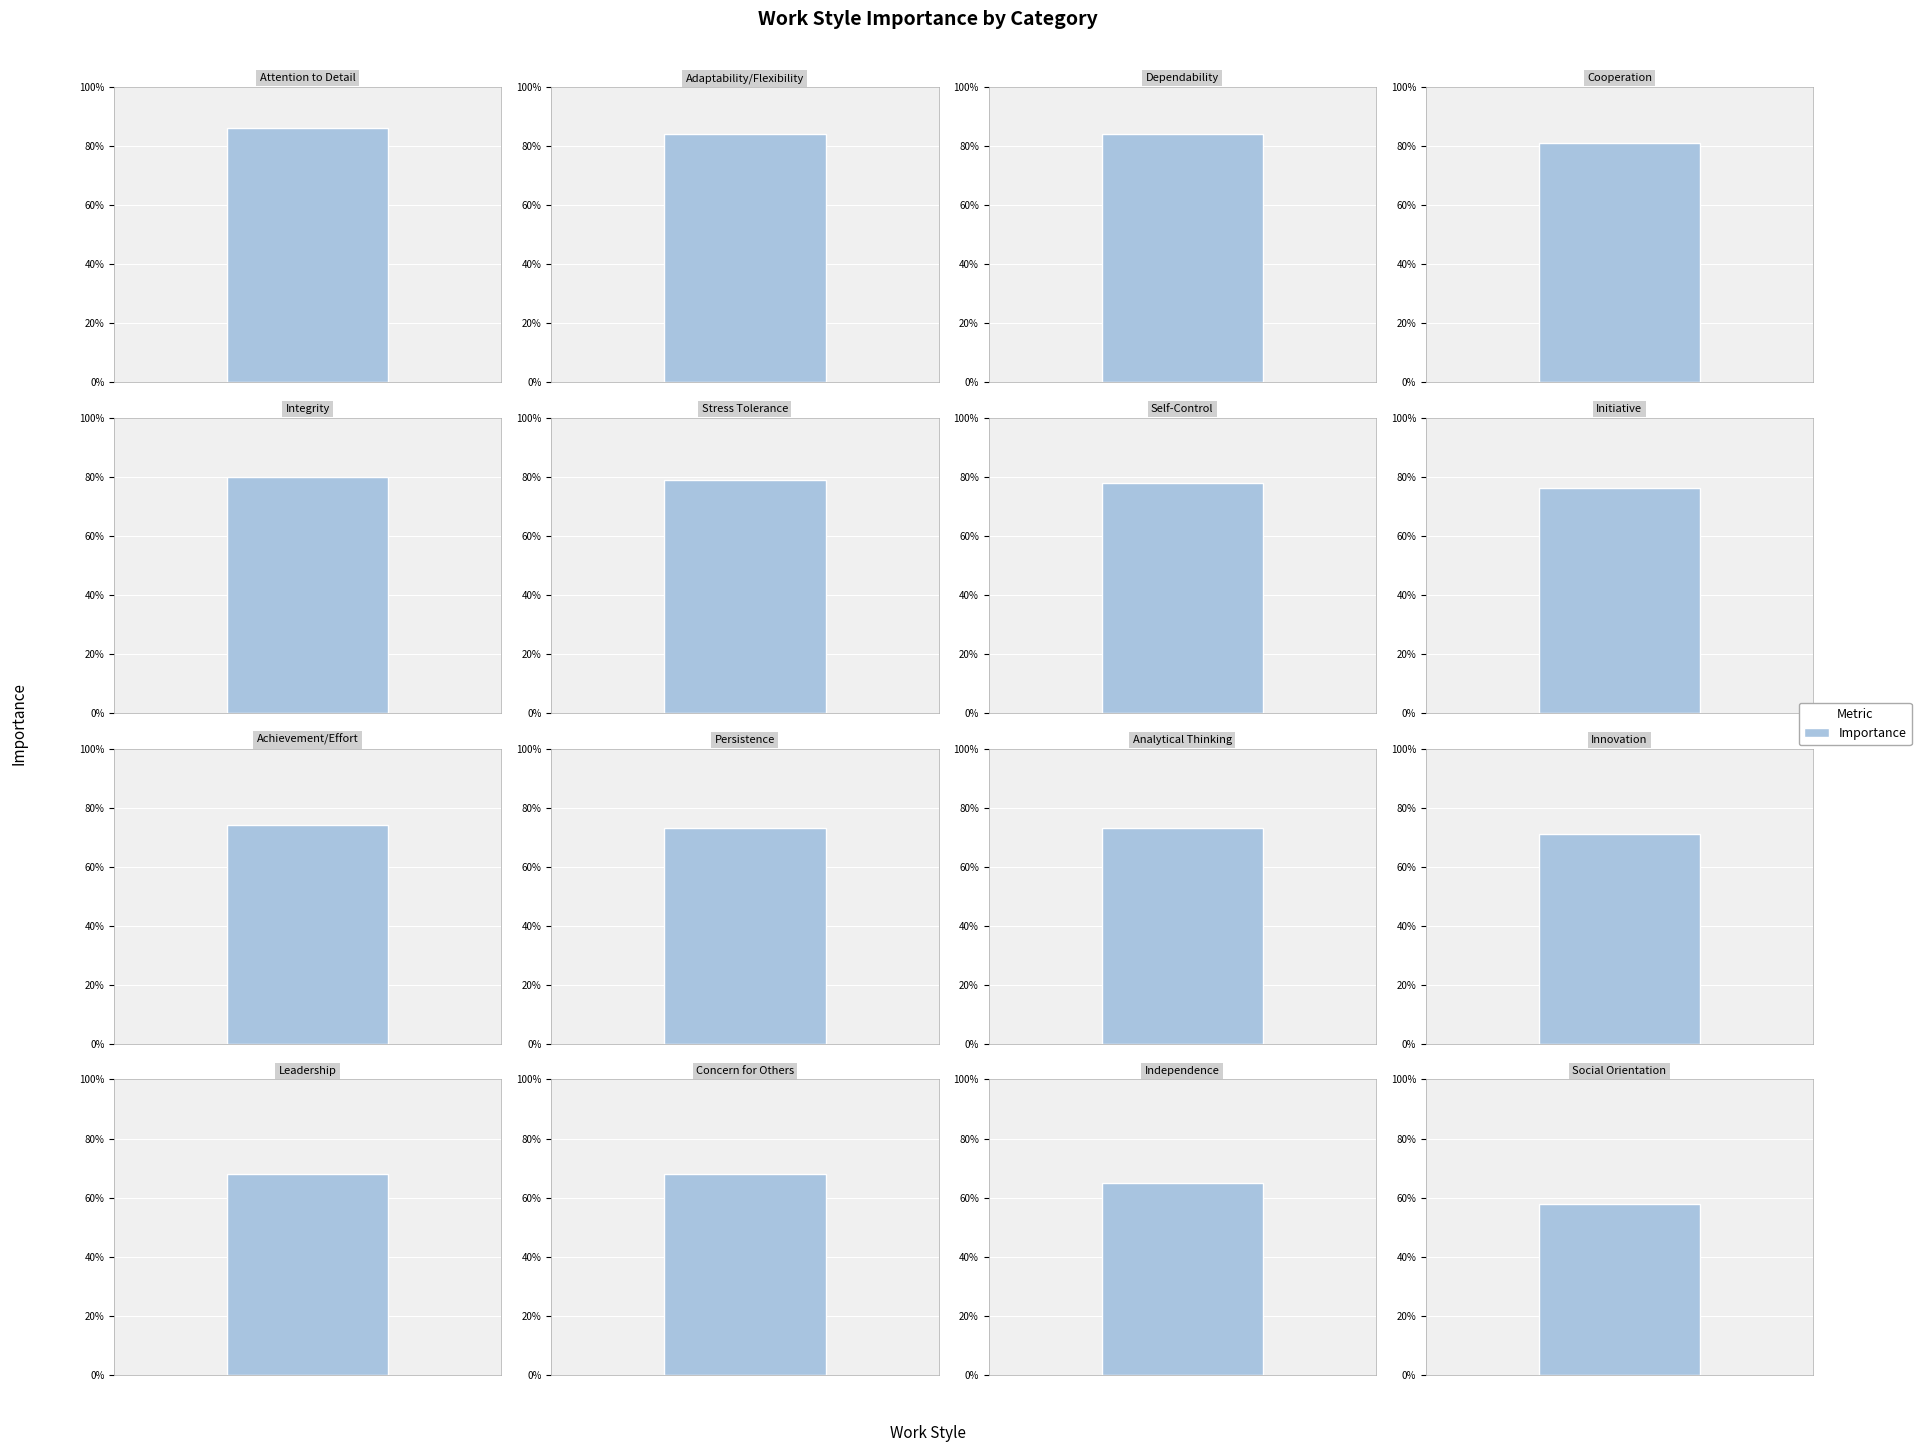

List the labels in order of value, smallest first.

Social Orientation, Independence, Leadership, Concern for Others, Innovation, Persistence, Analytical Thinking, Achievement/Effort, Initiative, Self-Control, Stress Tolerance, Integrity, Cooperation, Adaptability/Flexibility, Dependability, Attention to Detail